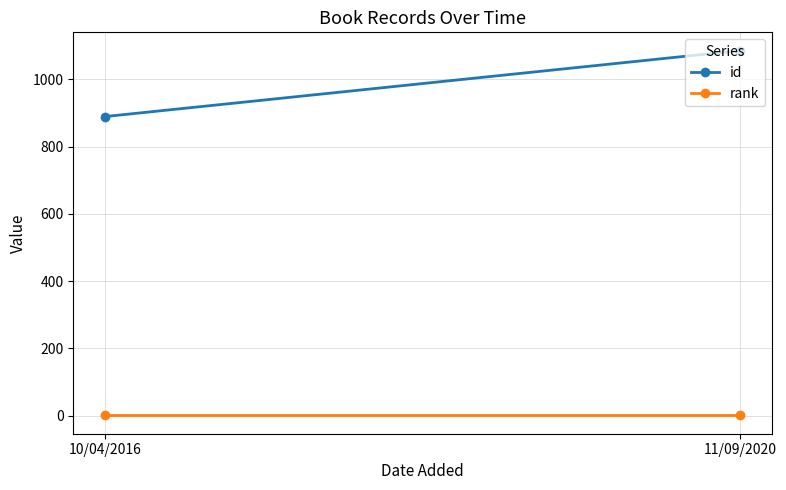

Which label corresponds to the smallest value in the chart?

10/04/2016